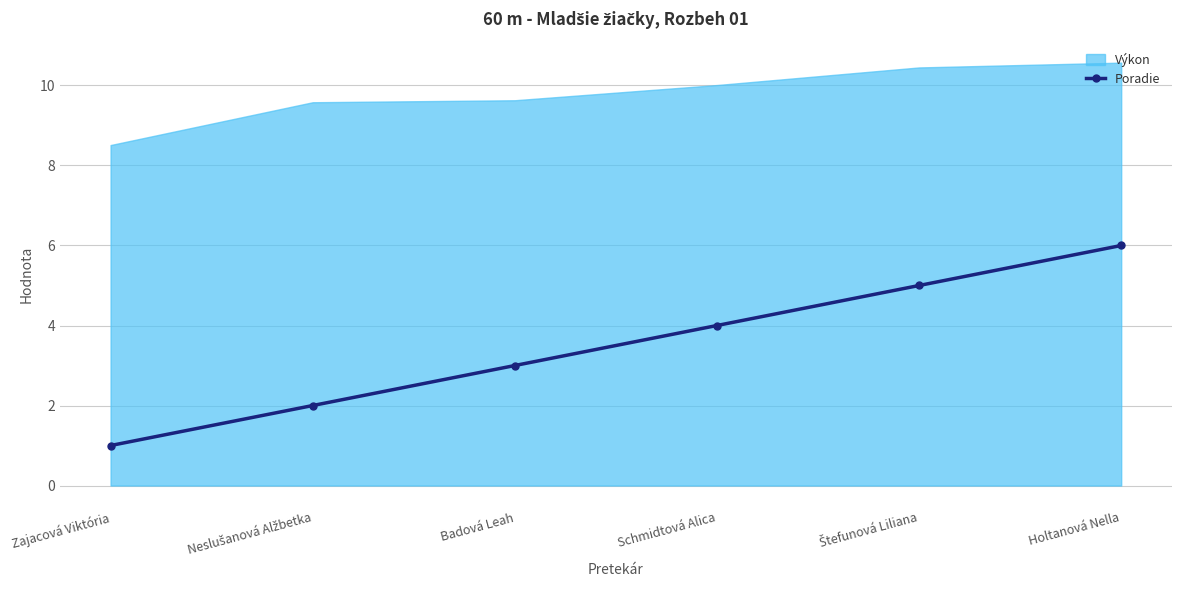

How many data points in Poradie are less than 4?

3